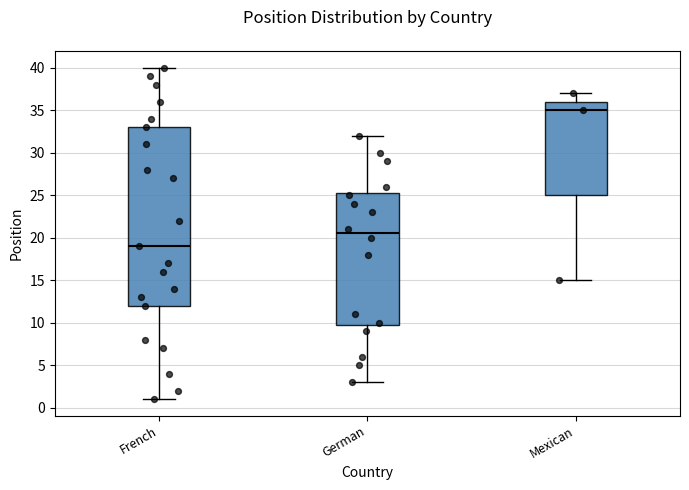

Reading left to right, transcribe this box plot: for each box, give where its median line is, the range the box spans, and where its two whiskers end, as read against the y-axis. The values are not printed on the chart, so give them approximately, as read against the axis.

French: median 19.0, box 12.0 to 33.0, whiskers 1.0 to 40.0
German: median 20.5, box 10.0 to 25.5, whiskers 3.0 to 32.0
Mexican: median 35.0, box 25.0 to 36.0, whiskers 15.0 to 37.0